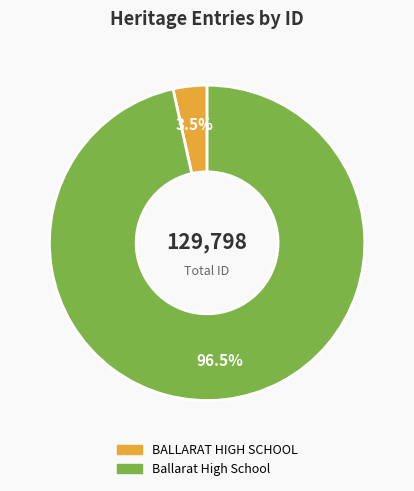

Which has a higher value, Ballarat High School or BALLARAT HIGH SCHOOL?

Ballarat High School